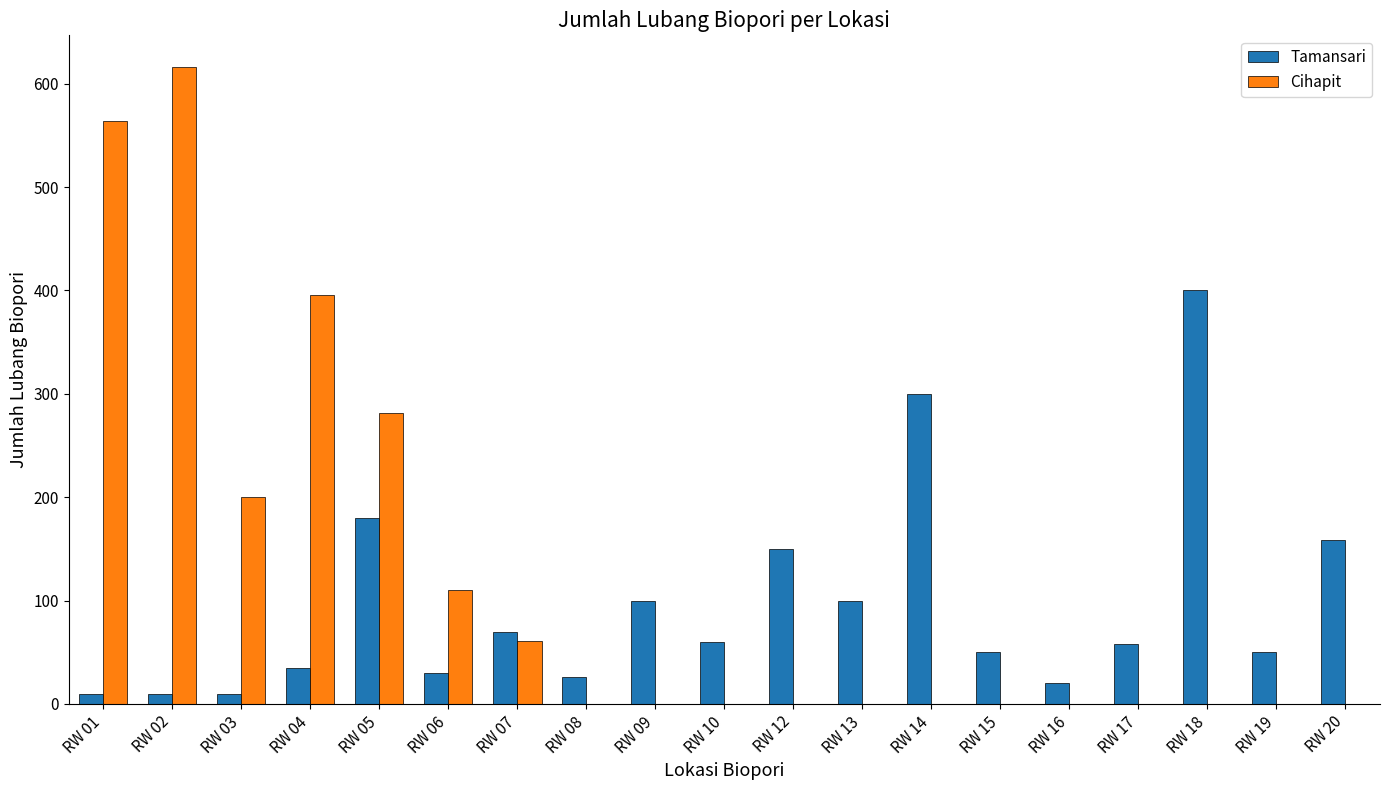

The Tamansari series shows 84 at RW 19. True or false?

False